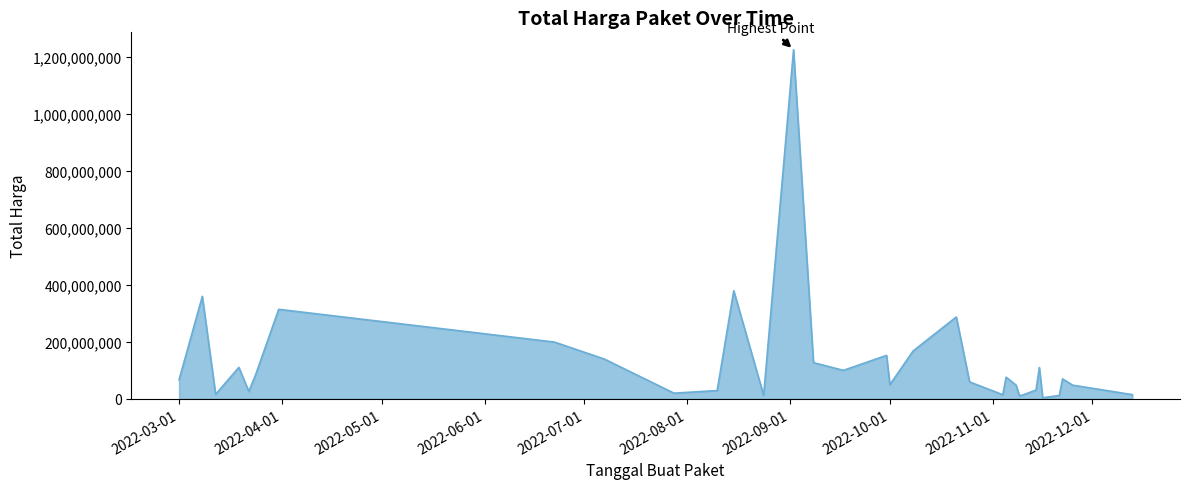

What is the minimum value shown in the chart?

3825000